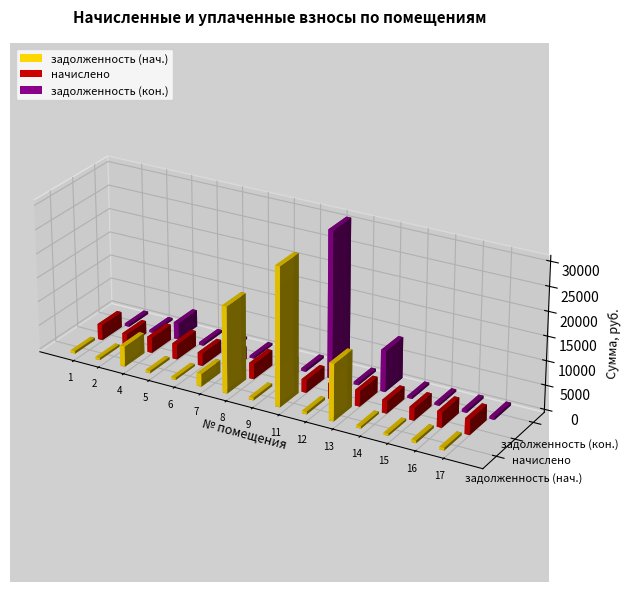

Which series changed the most between 12 and 13?

задолженность (нач.)